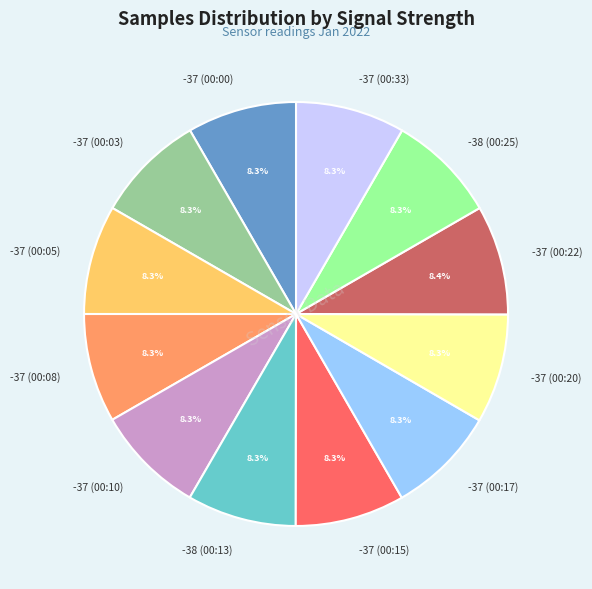

Does -37 (00:03) account for over 50% of the chart?

No